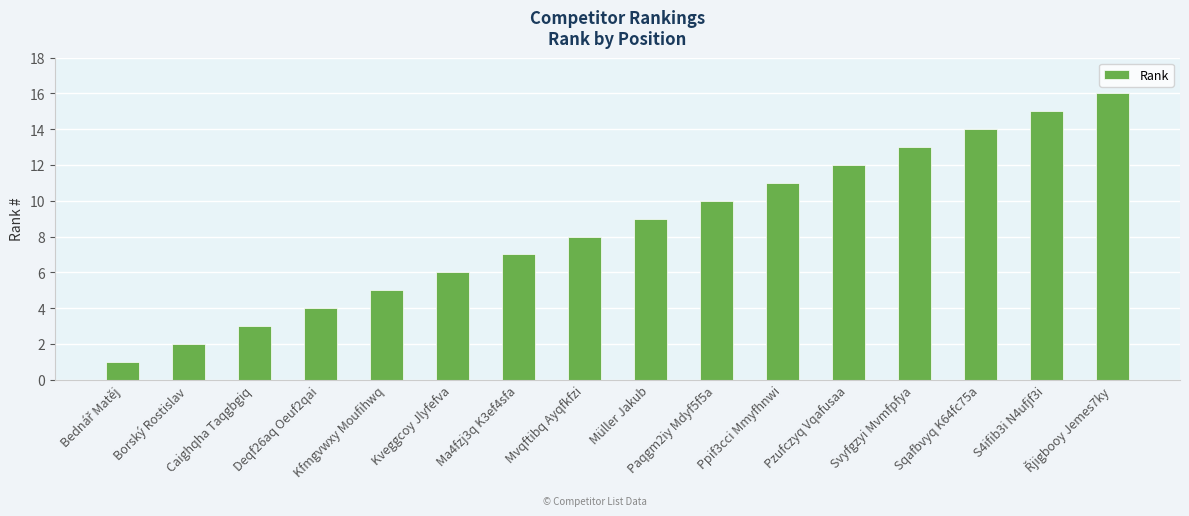

Does the chart contain any negative values?

No